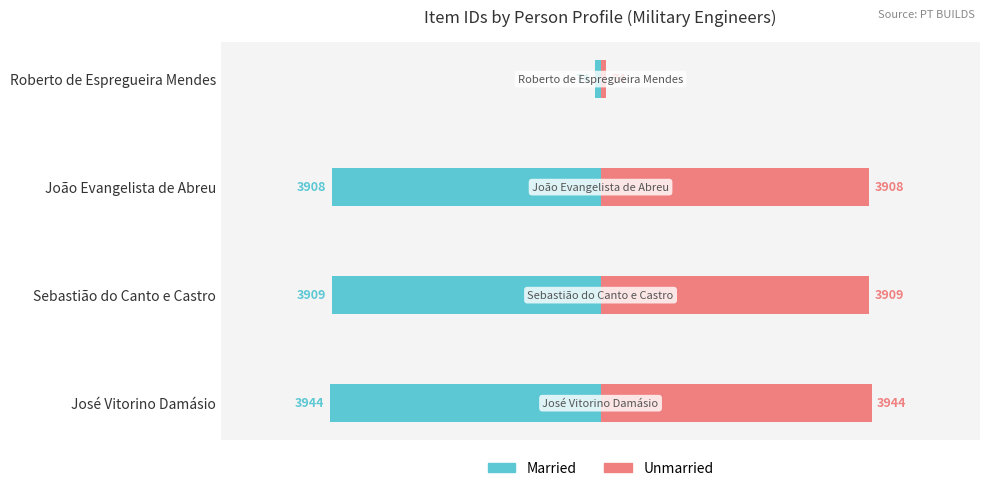

Between José Vitorino Damásio and Roberto de Espregueira Mendes, which series saw the biggest shift?

Married